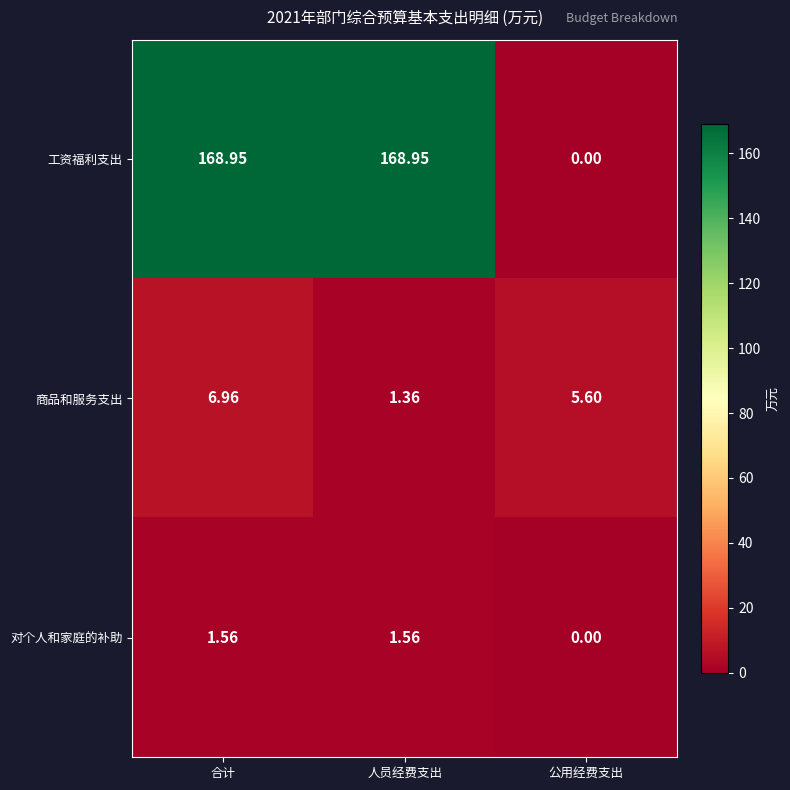

Which series has the largest total across all categories?

工资福利支出